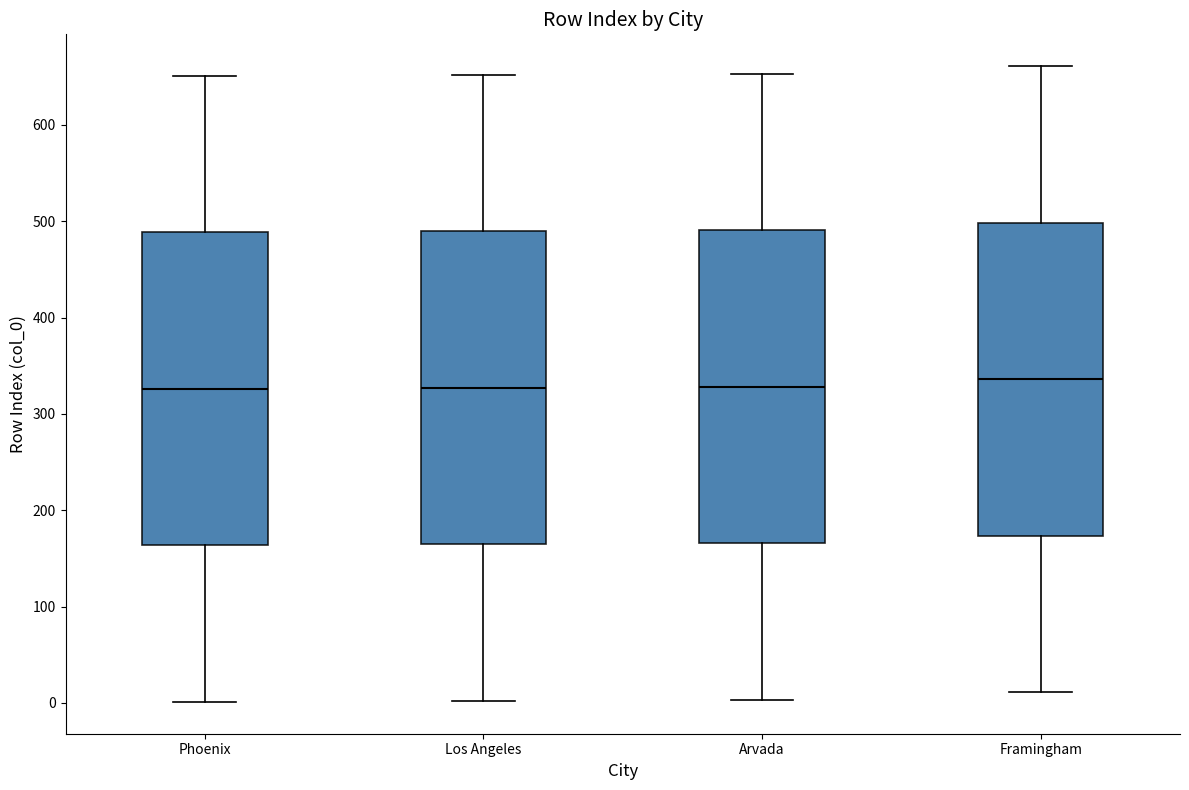

Where does the lower whisker of the box for Framingham end on the y-axis? The values are not printed on the chart, so give them approximately, as read against the axis.

10